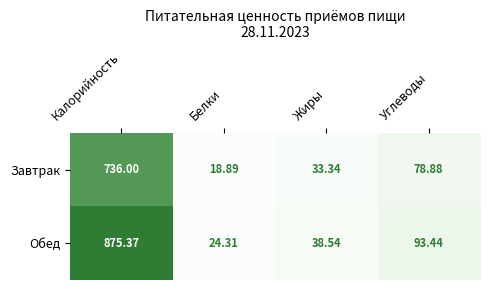

Which category has the lowest value in the Обед series?

Белки